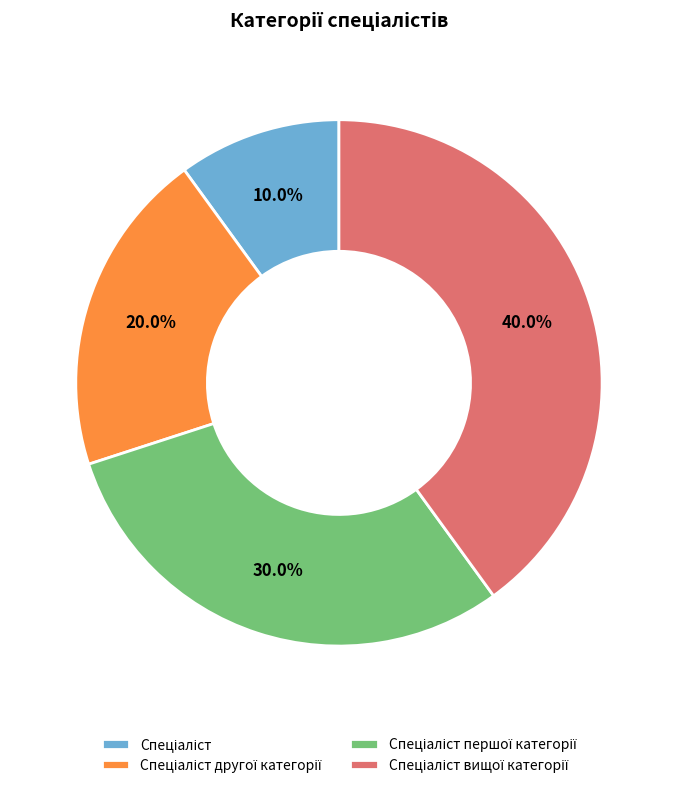

Is there a majority slice in this chart?

No